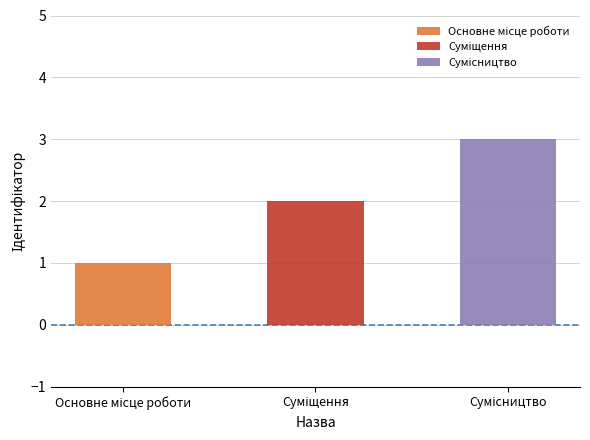

Count the number of categories in the chart.

3